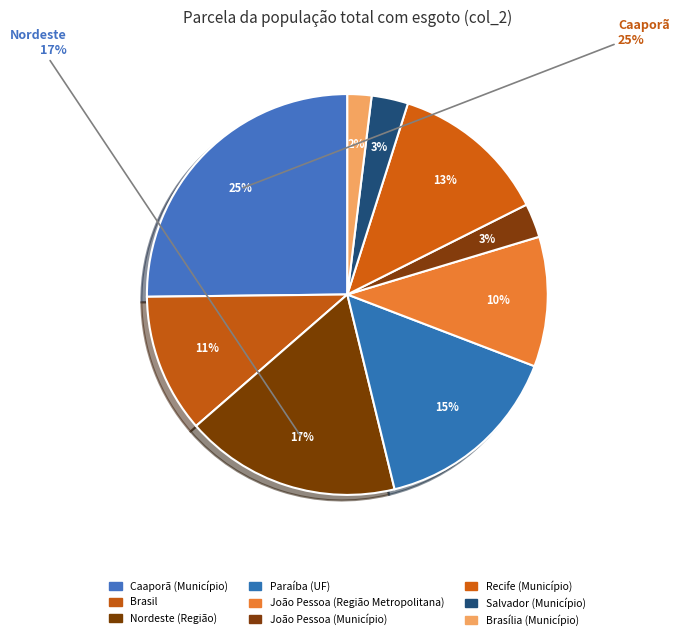

How much of the chart is everything except João Pessoa (Região Metropolitana)?

89.5%